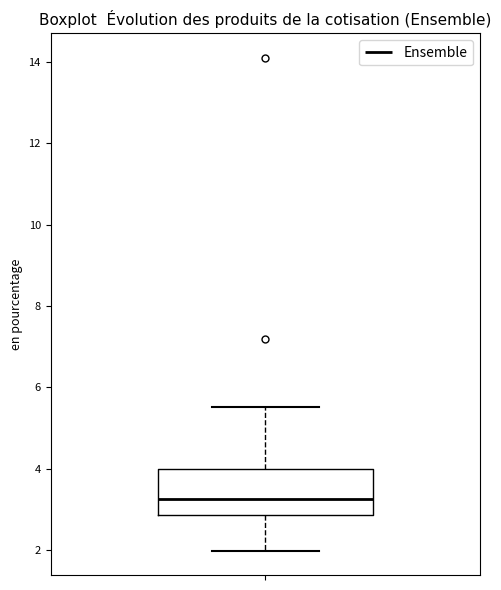

Read this box plot against the y-axis: the position of the median line, the range covered by the box, and the ends of both whiskers. The values are not printed on the chart, so give them approximately, as read against the axis.

median 3.2, box 2.8 to 4.0, whiskers 2.0 to 5.6